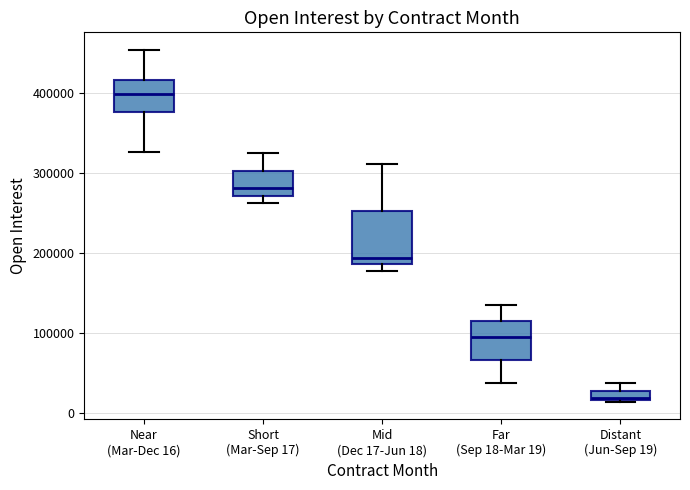

Which box has the lowest median line?

Distant (Jun-Sep 19)